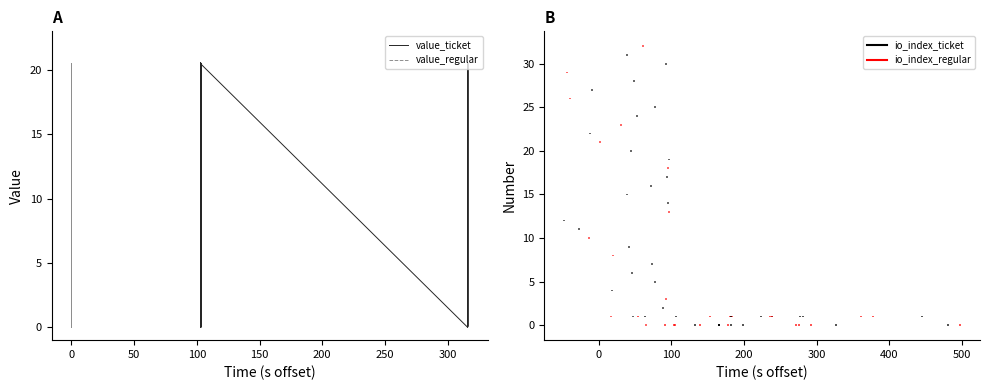

What is the difference between the value_regular values at 29 and 32?

20.5